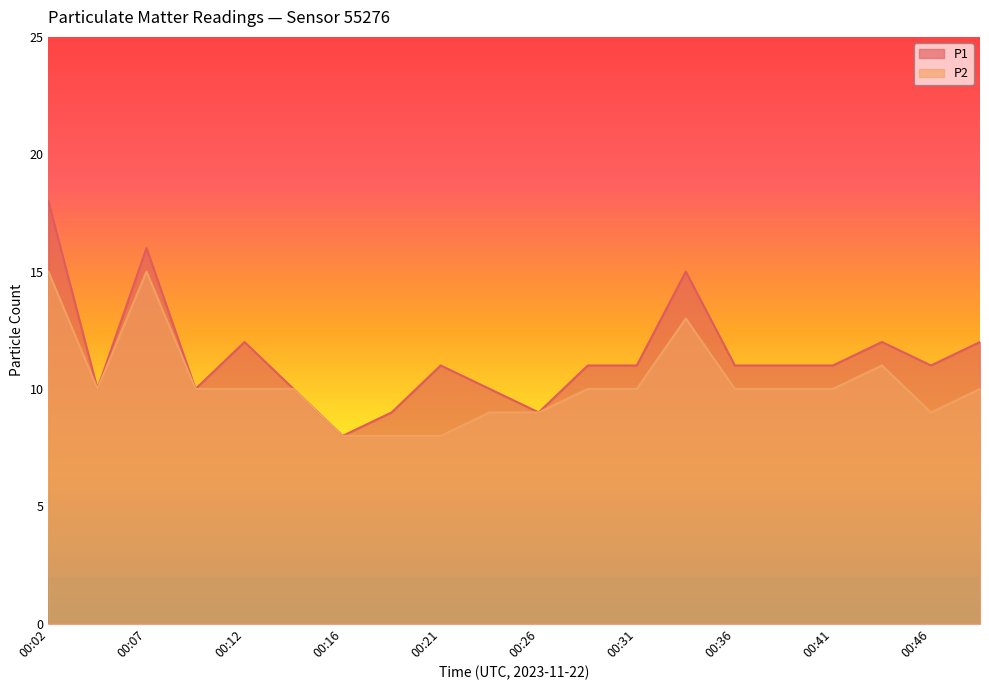

How many lines are shown in the chart?

2